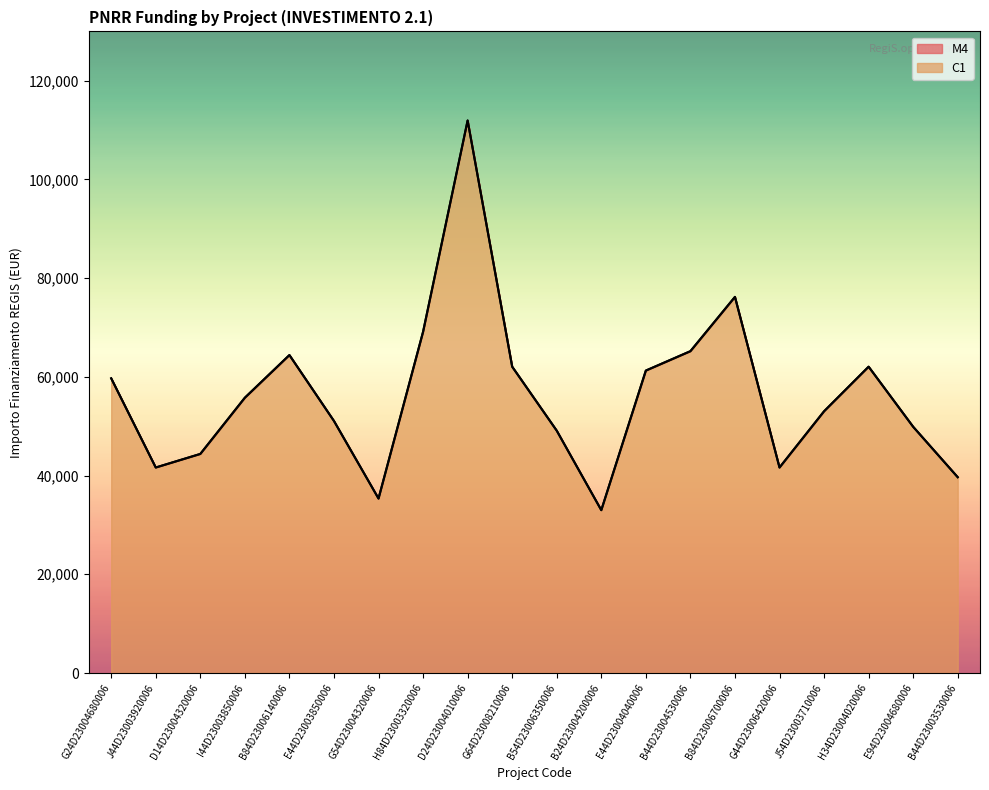

The M4 series shows 116026.9 at B44D23004530006. True or false?

False